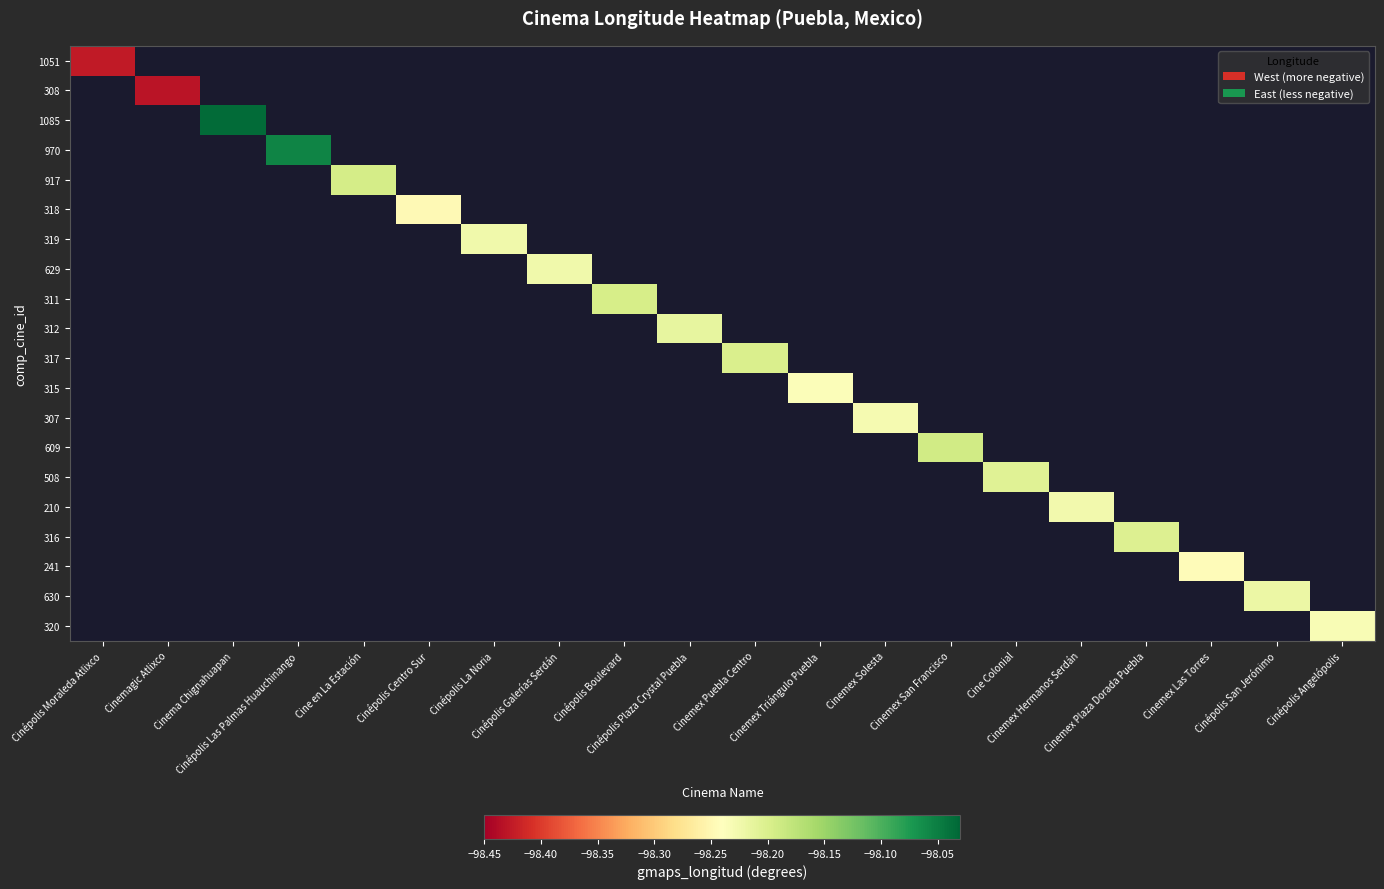

What is the minimum value shown in the chart?

-98.4